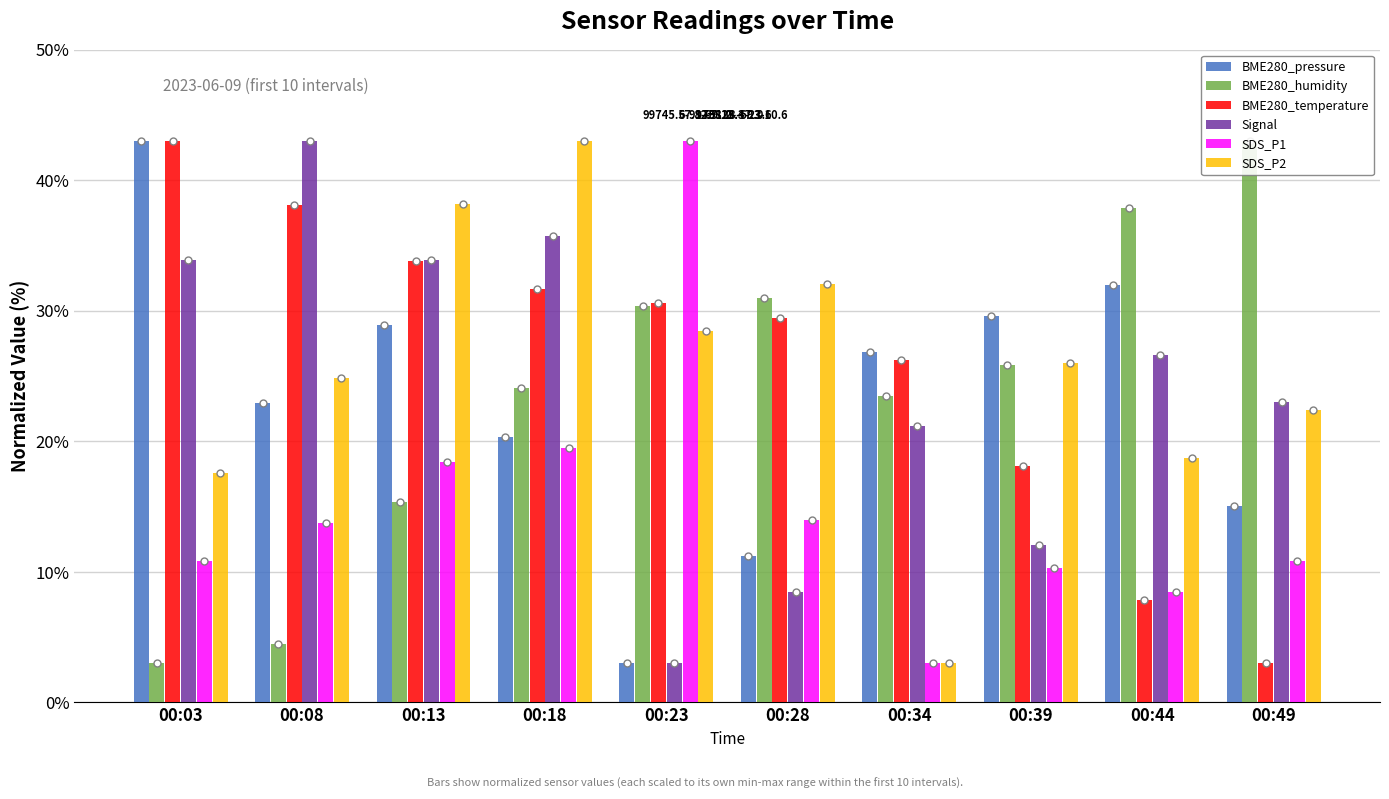

Rank the series at 00:39 from lowest to highest value.

SDS_P1, Signal, BME280_temperature, BME280_humidity, SDS_P2, BME280_pressure